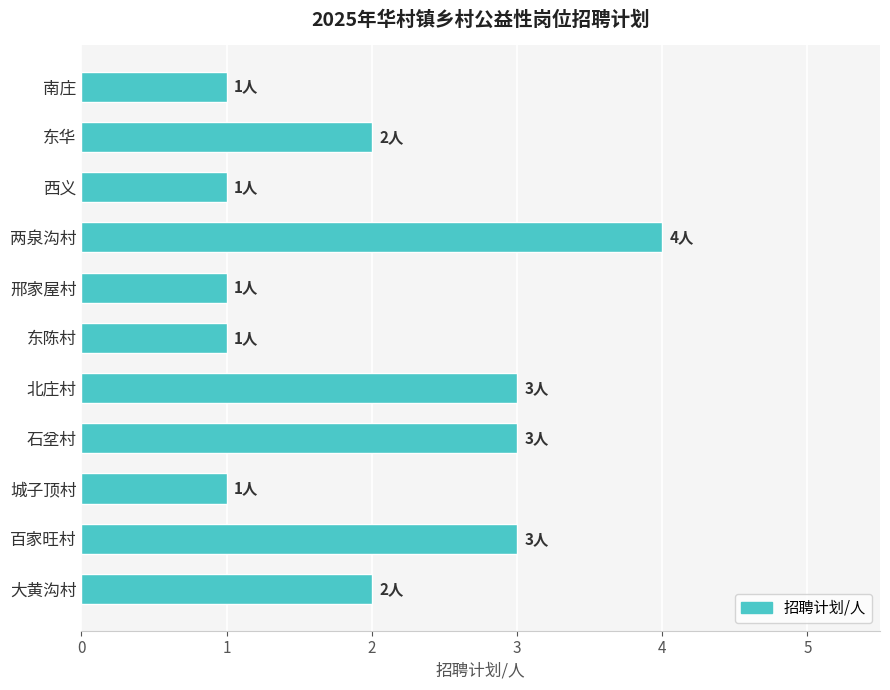

How many values are between 1 and 3?

10